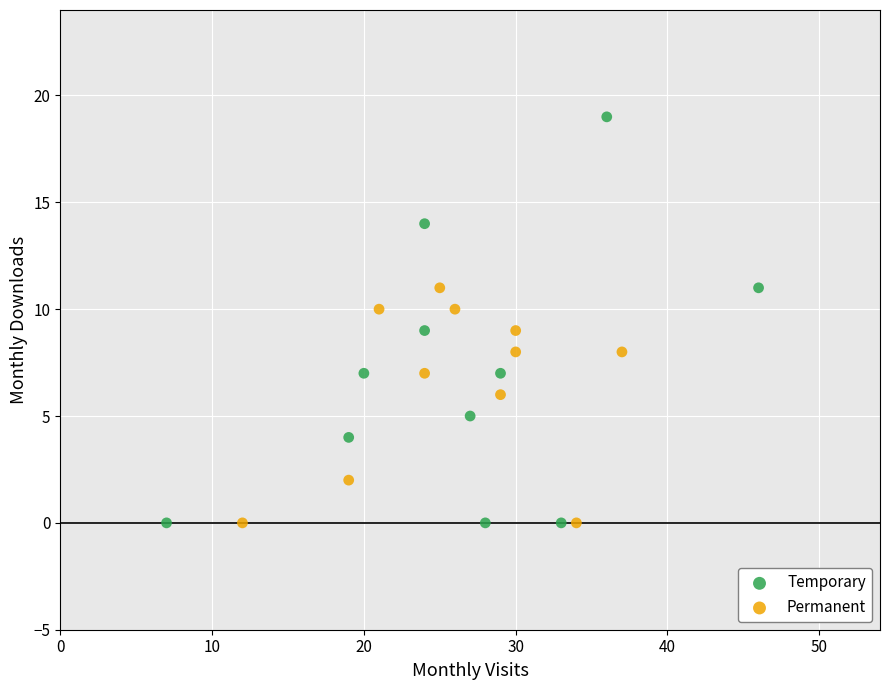

Which series has the largest Y range (max minus min)?

Temporary